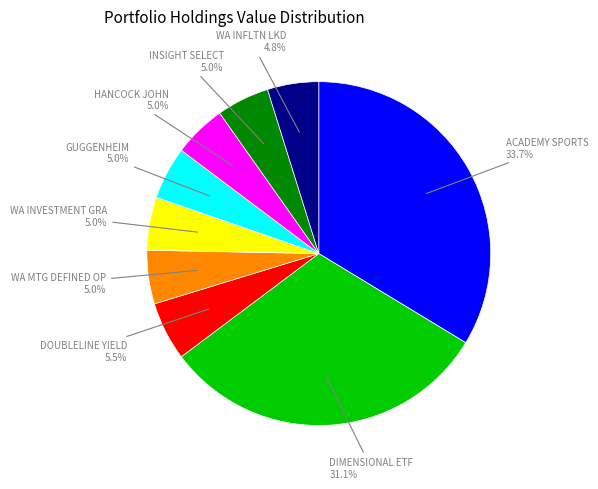

Is there a majority slice in this chart?

No